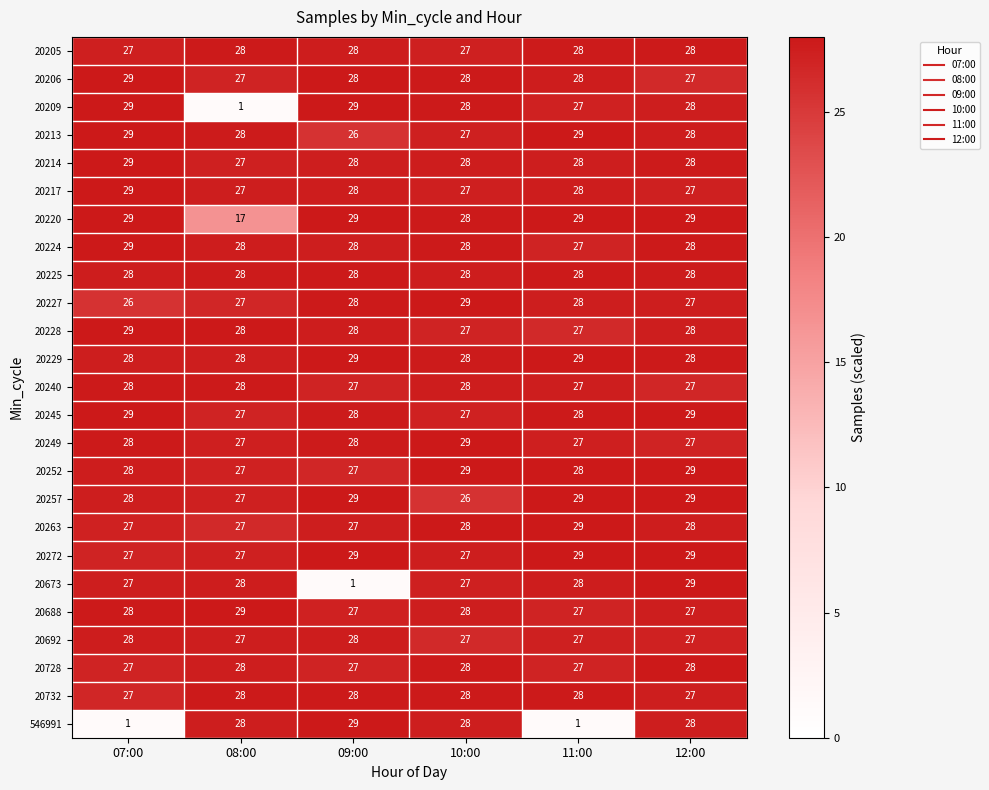

Which series has the largest total across all categories?

20229